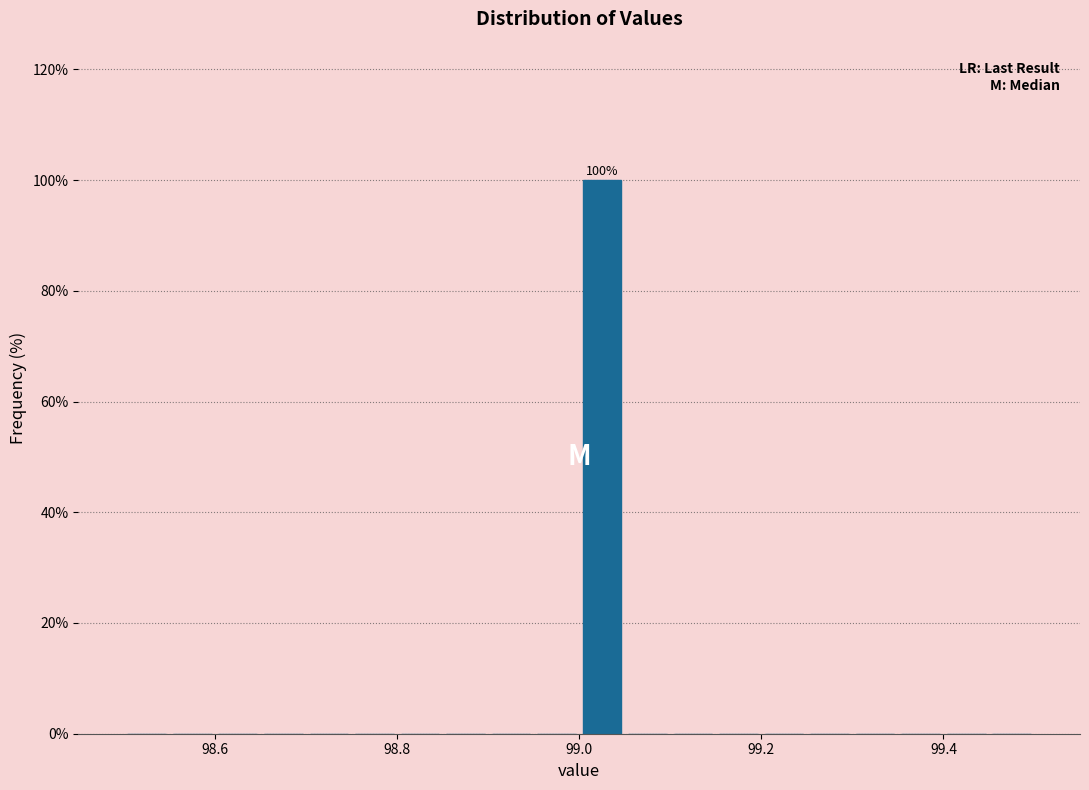

Read against the x-axis, roughly where is the centre of the tallest bar?

99.02